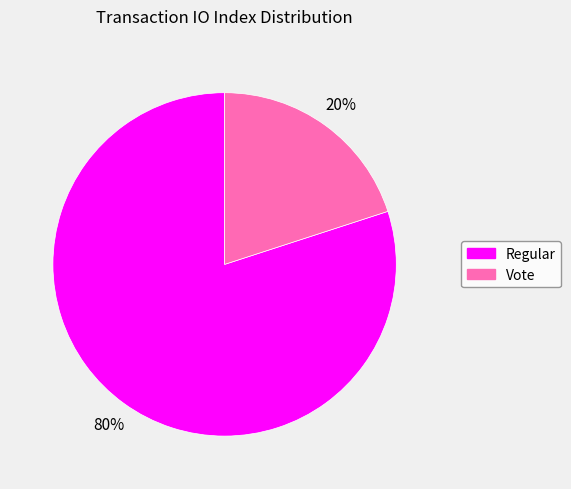

Is it true that Regular is 80% of the pie?

True